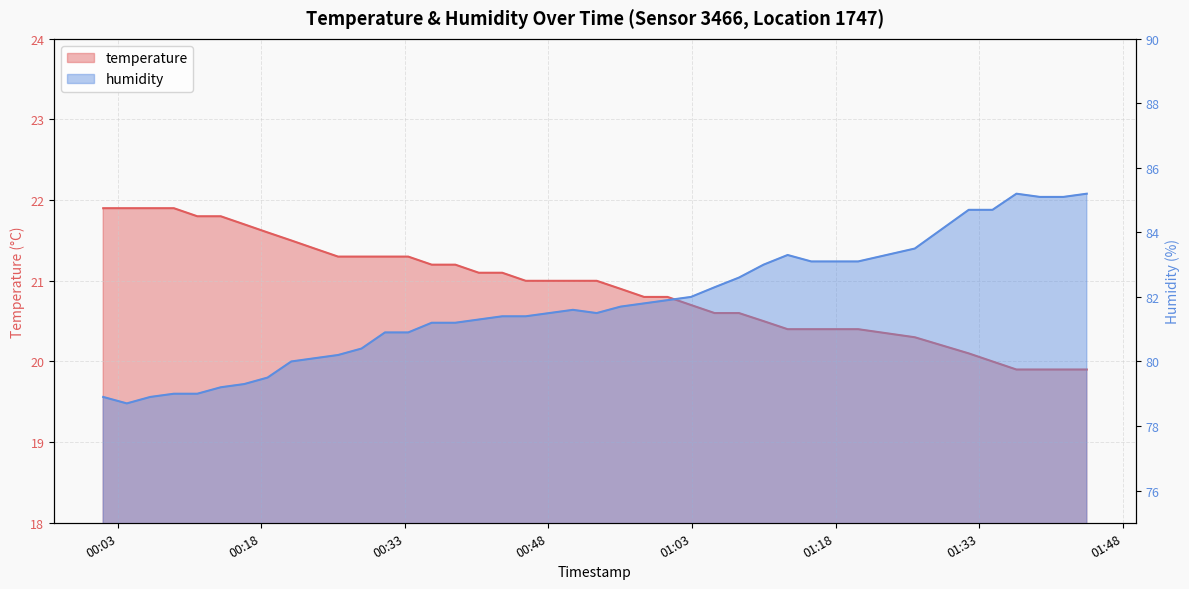

At 2023-07-20T00:48:06, list the series in order from largest to smallest.

humidity, temperature